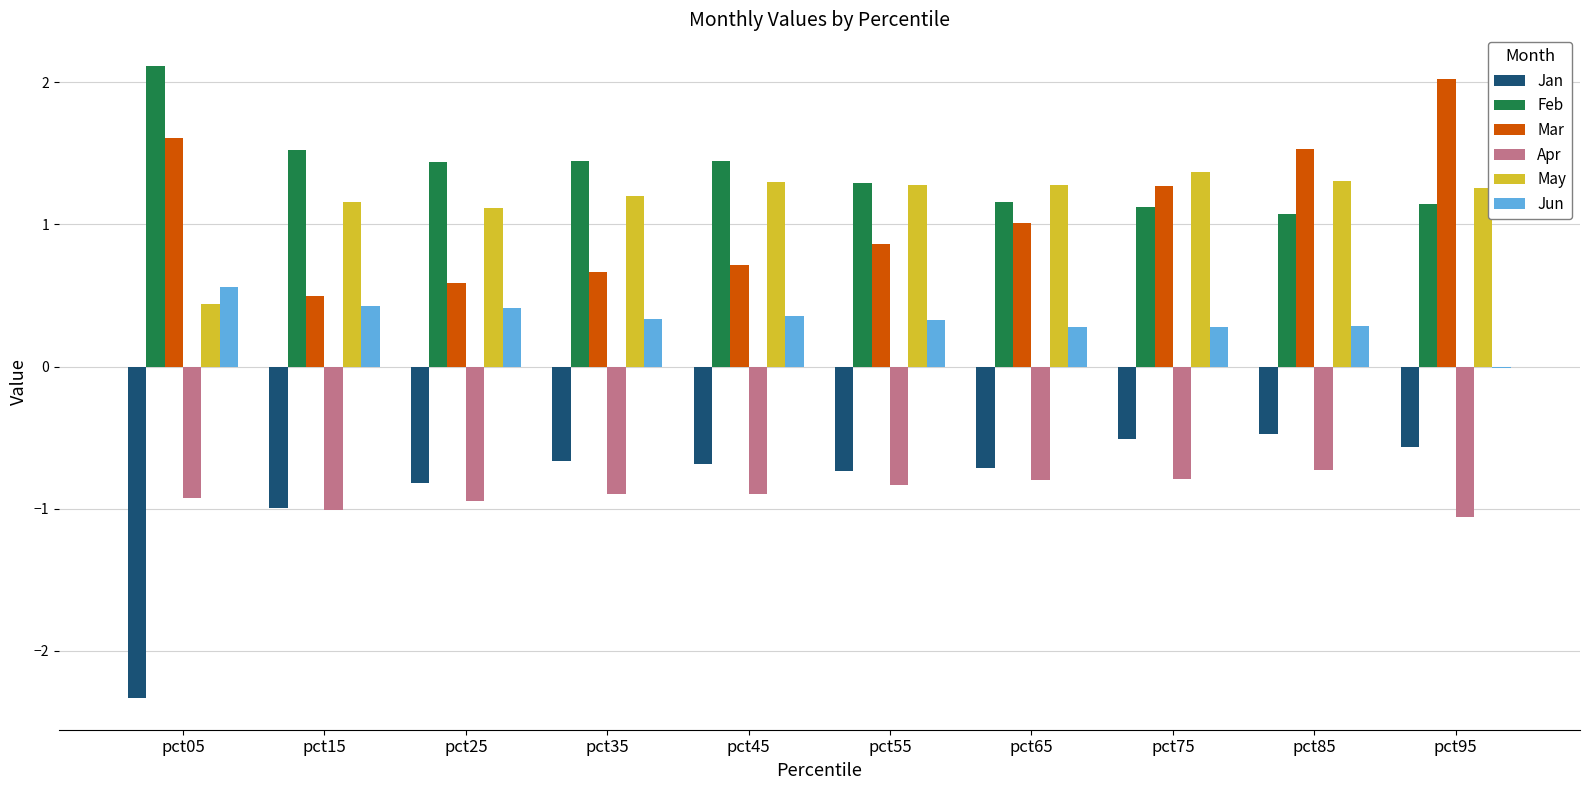

The Apr series shows -0.5 at pct85. True or false?

False